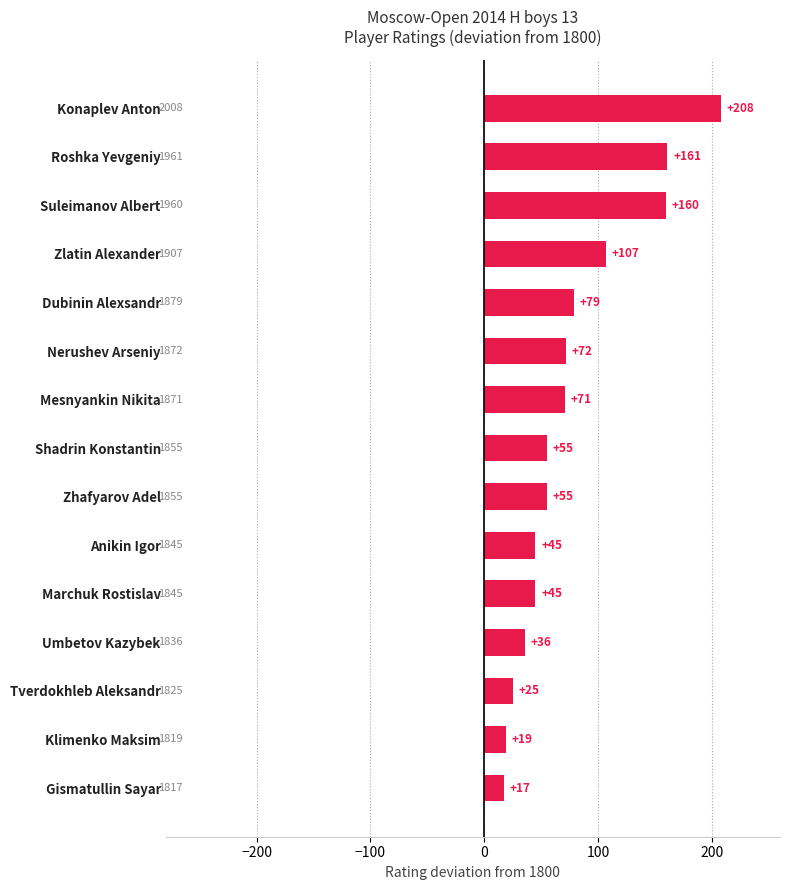

What is the maximum value shown in the chart?

208